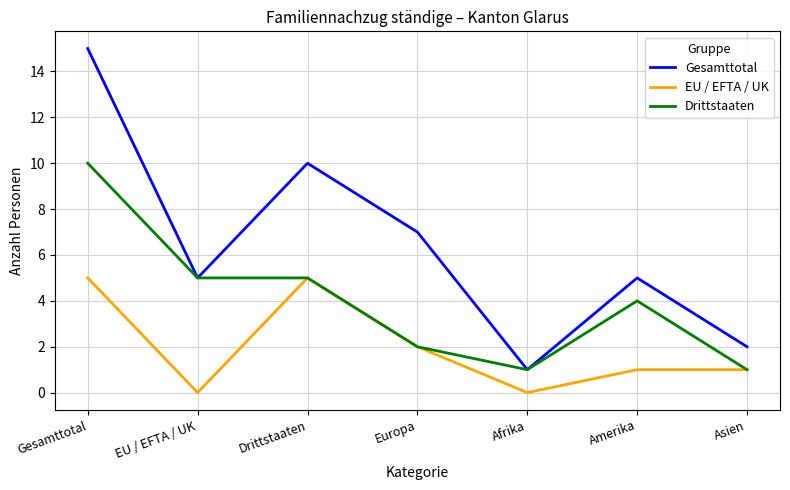

Which series has the widest spread of values?

Gesamttotal